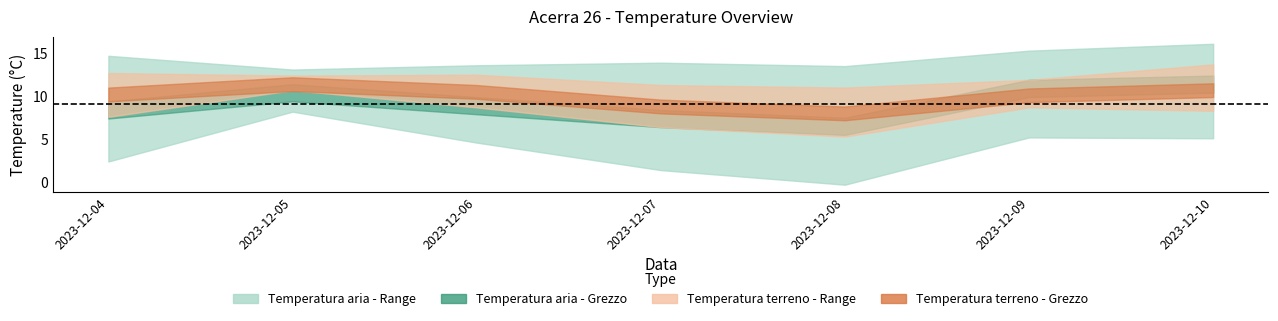

At which category is the sum across all series the highest?

2023-12-05